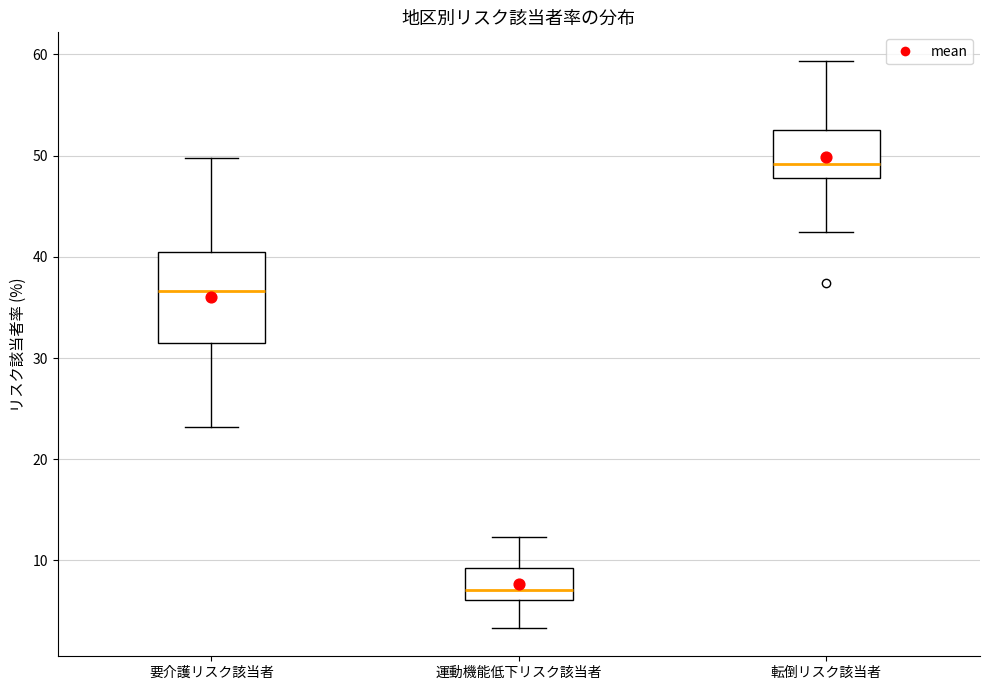

Which box has the highest median line?

転倒リスク該当者